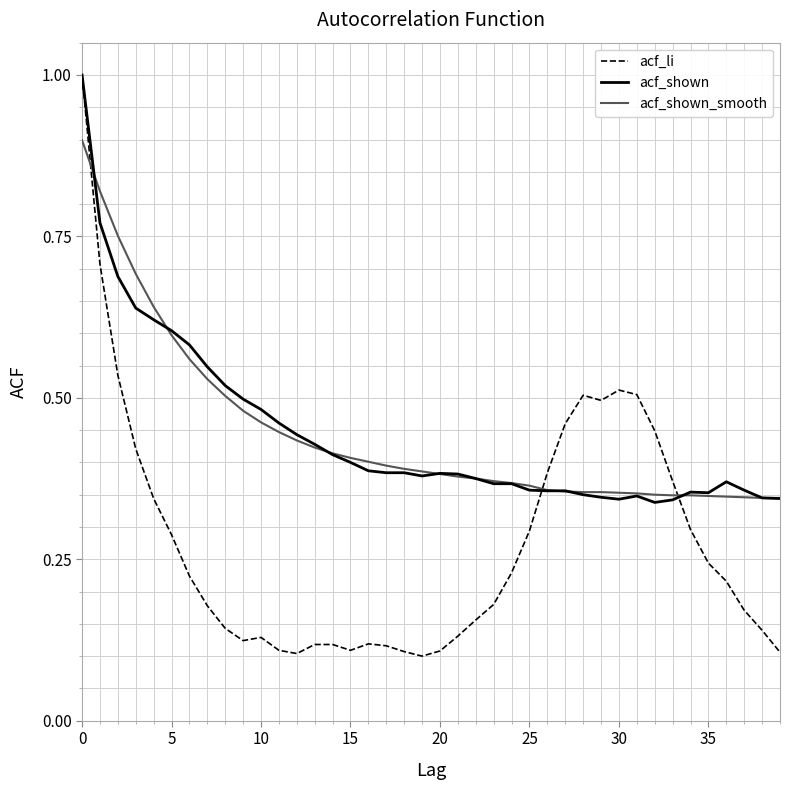

Which series has the widest spread of values?

acf_li